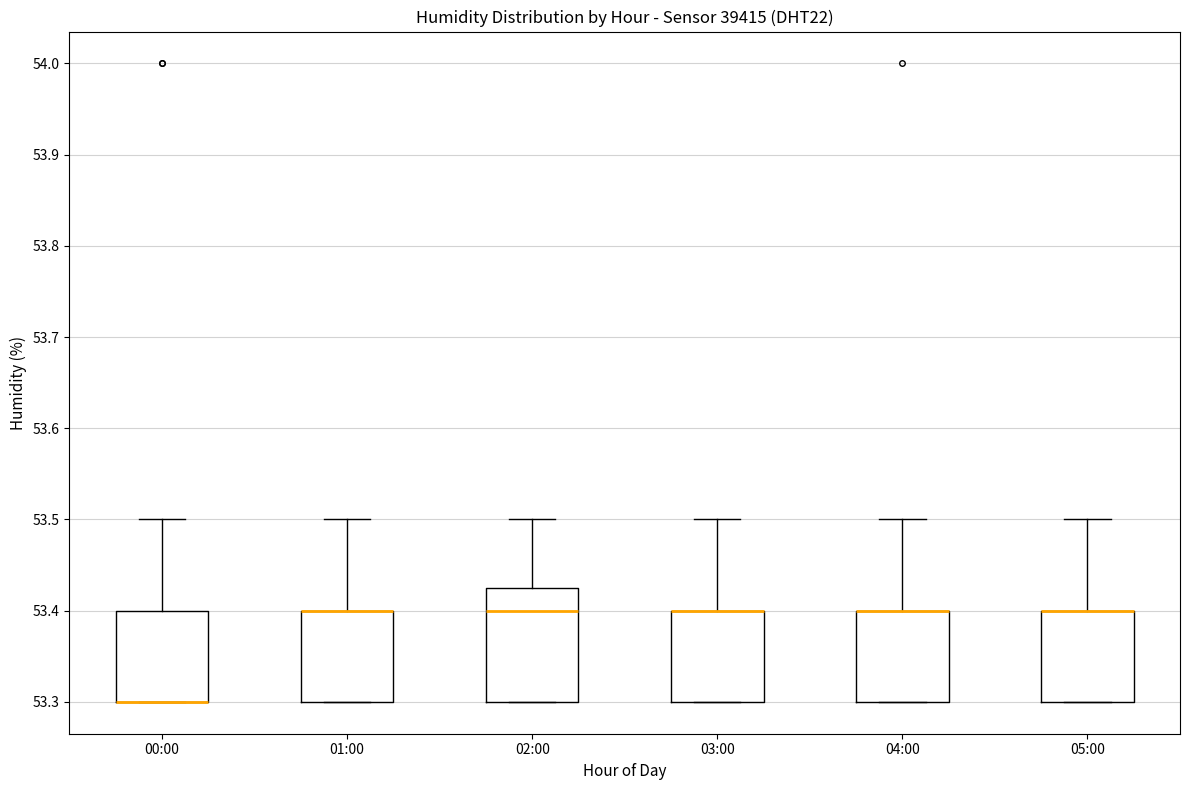

Where does the upper whisker of the box for 03:00 end on the y-axis? The values are not printed on the chart, so give them approximately, as read against the axis.

53.50